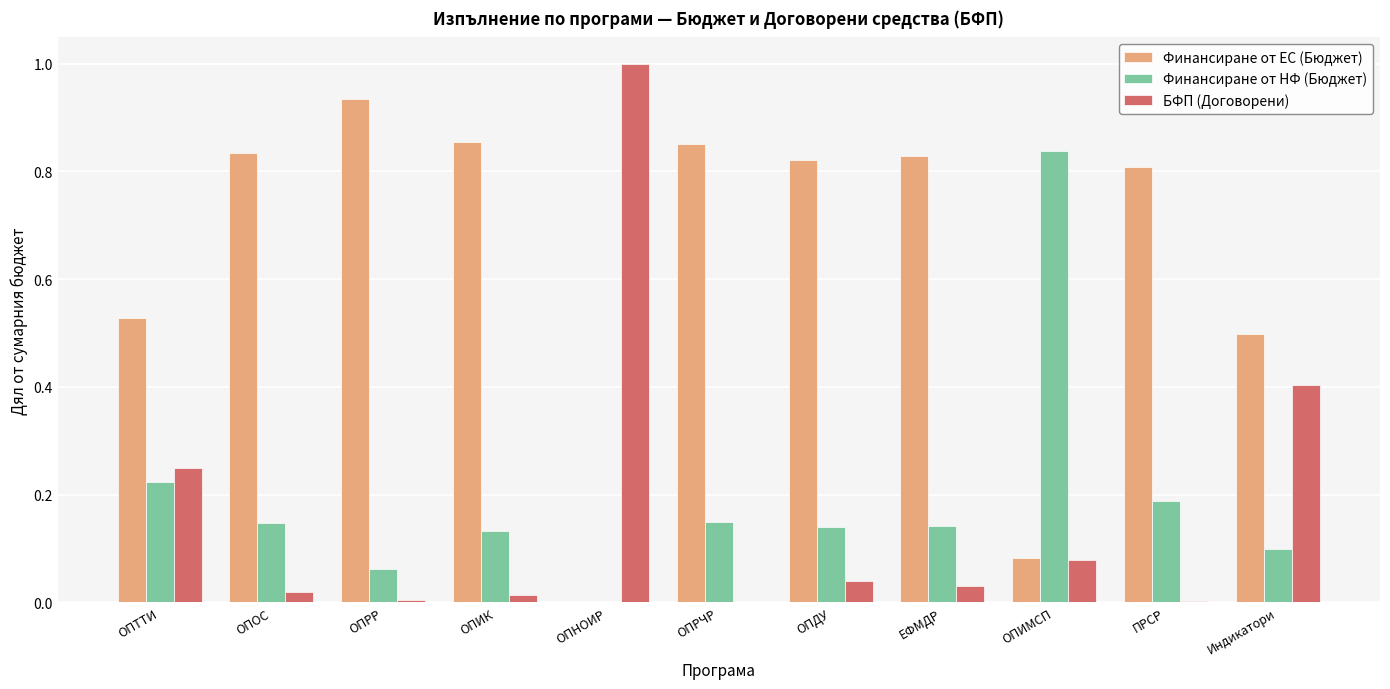

What are all the series names shown in the legend?

Финансиране от ЕС (Бюджет), Финансиране от НФ (Бюджет), БФП (Договорени)